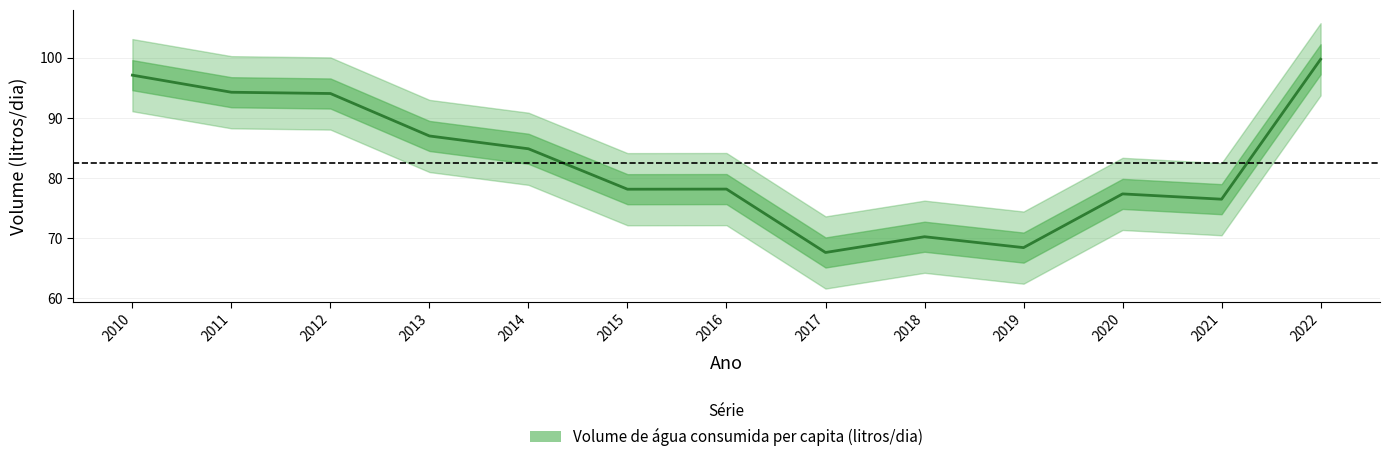

The value at 2020 is 77.4. True or false?

True